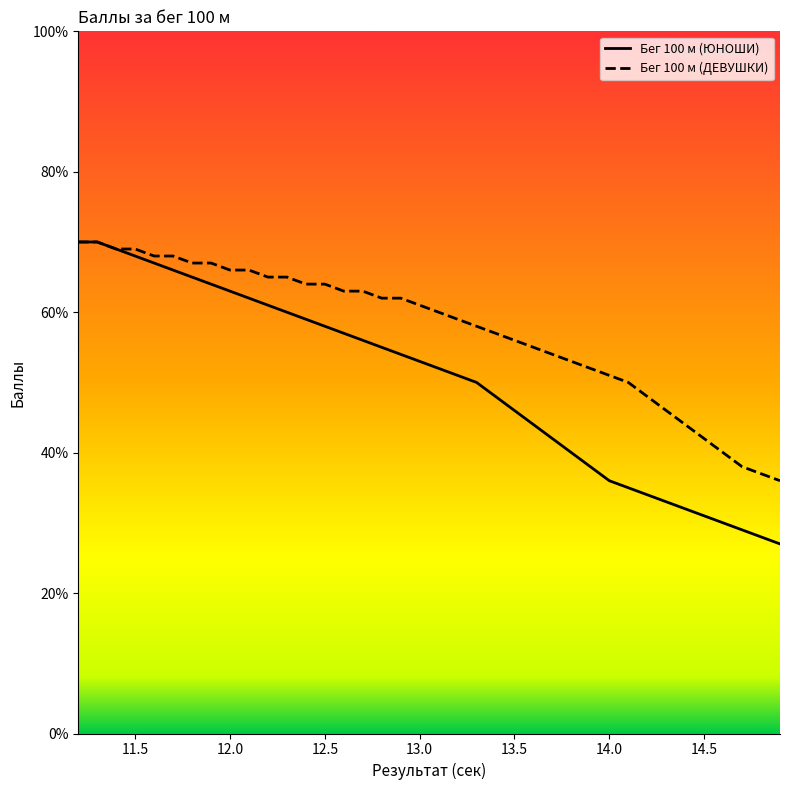

What is the difference between the second highest and minimum values in the Бег 100 м (ДЕВУШКИ) series?

34